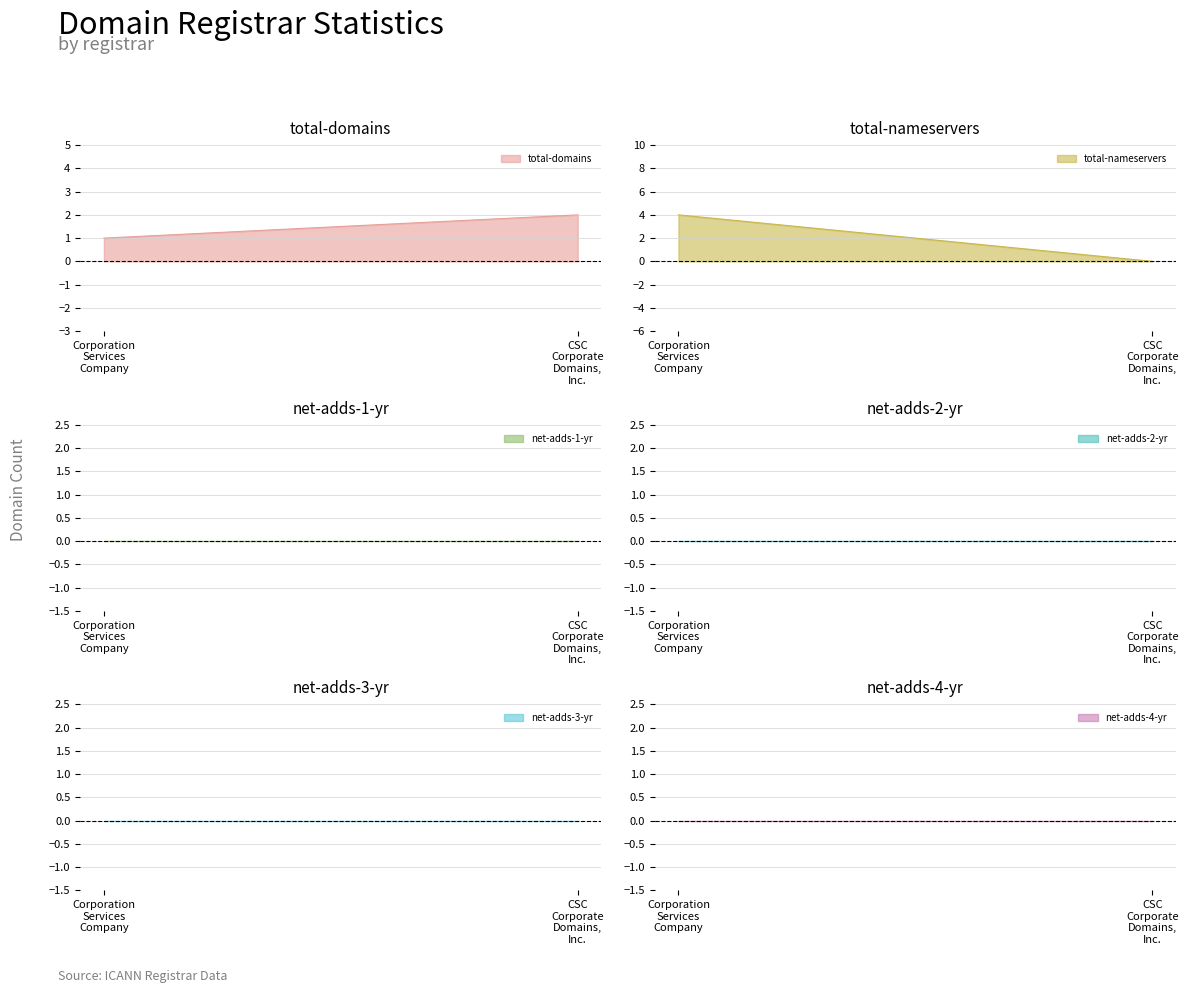

Reading left to right, list all the values displayed in this chart.

total-domains: Corporation Services Company=1	CSC Corporate Domains, Inc.=2
total-nameservers: Corporation Services Company=4	CSC Corporate Domains, Inc.=0
net-adds-1-yr: Corporation Services Company=0	CSC Corporate Domains, Inc.=0
net-adds-2-yr: Corporation Services Company=0	CSC Corporate Domains, Inc.=0
net-adds-3-yr: Corporation Services Company=0	CSC Corporate Domains, Inc.=0
net-adds-4-yr: Corporation Services Company=0	CSC Corporate Domains, Inc.=0